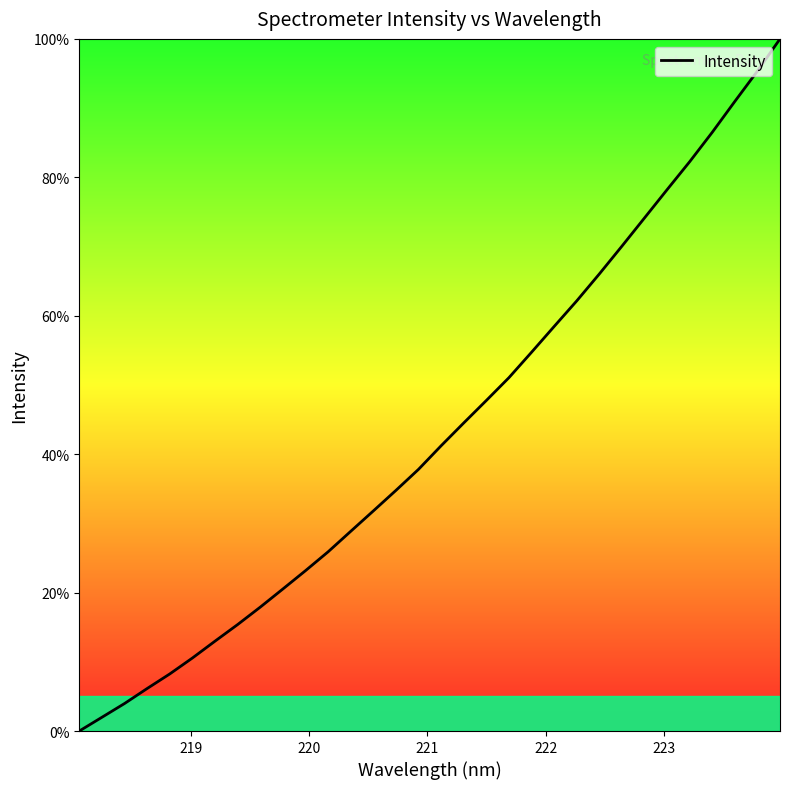

How many positive values are there?

31